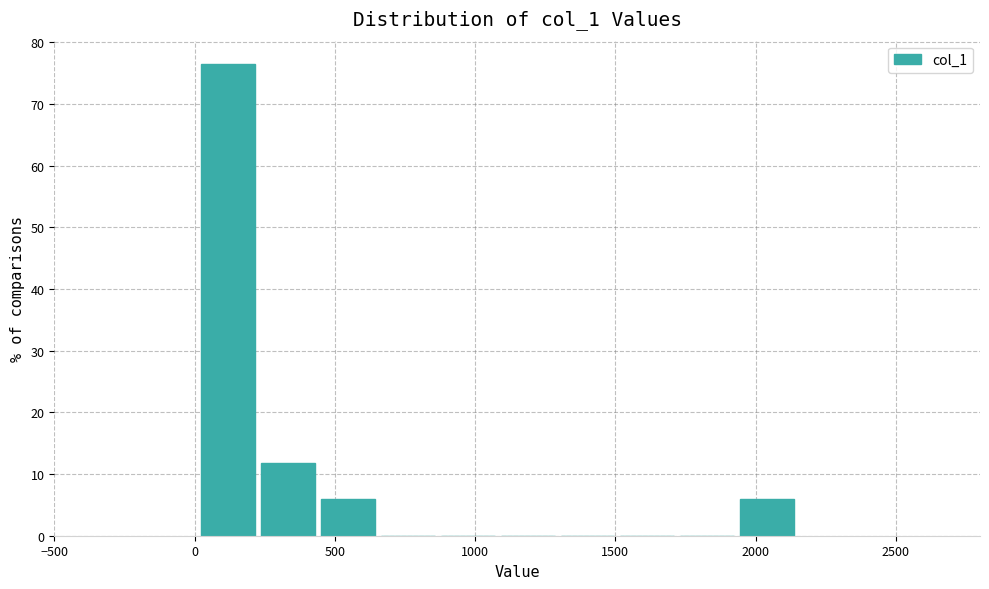

How tall is the bar that spans 1950 to 2150 on the x-axis? Neither the bar edges nor the heights are printed on the chart, so give them approximately, as read against the axes.

6